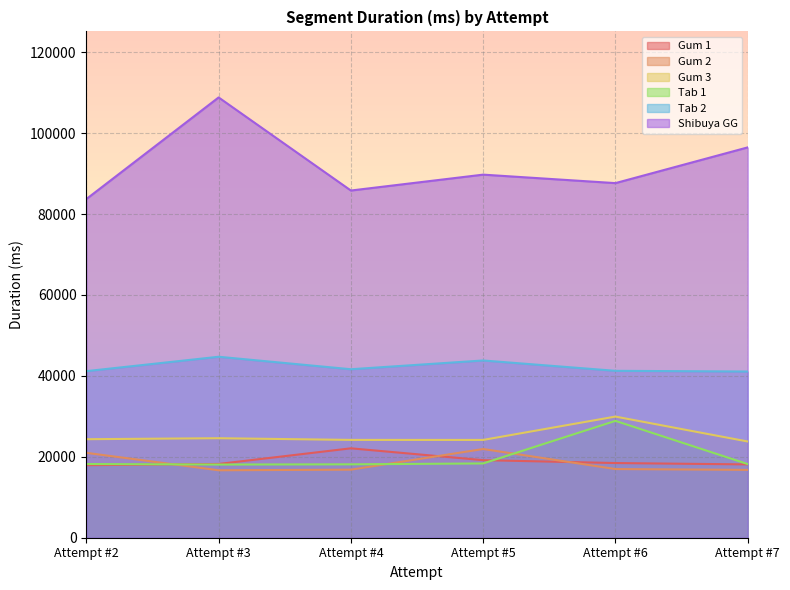

What is the approximate value of Gum 2 at Attempt #2?

20981